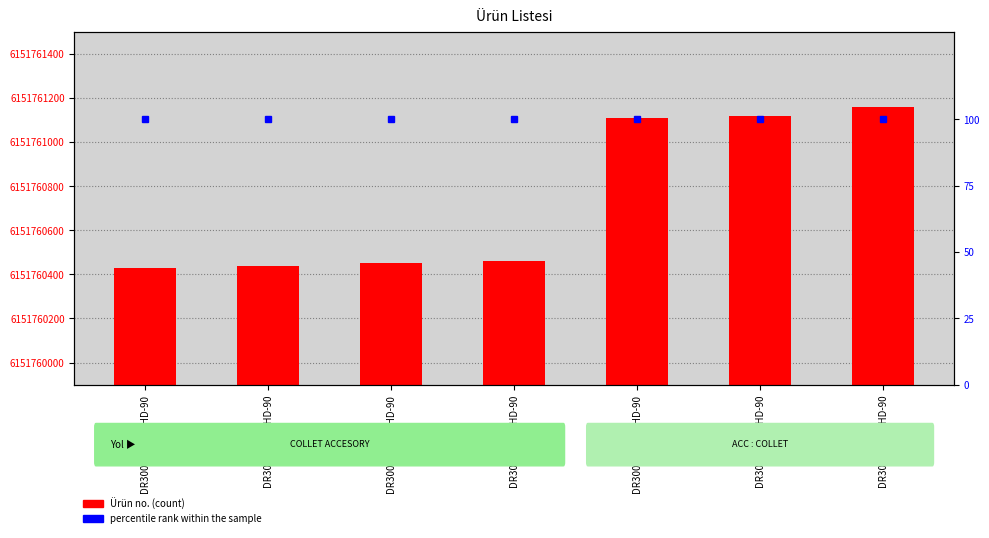

Reading left to right, extract all data points from this chart.

Ürün no.: 6151760430	6151760440	6151760450	6151760460	6151761110	6151761120	6151761160
percentile rank within the sample: 100	100	100	100	100	100	100